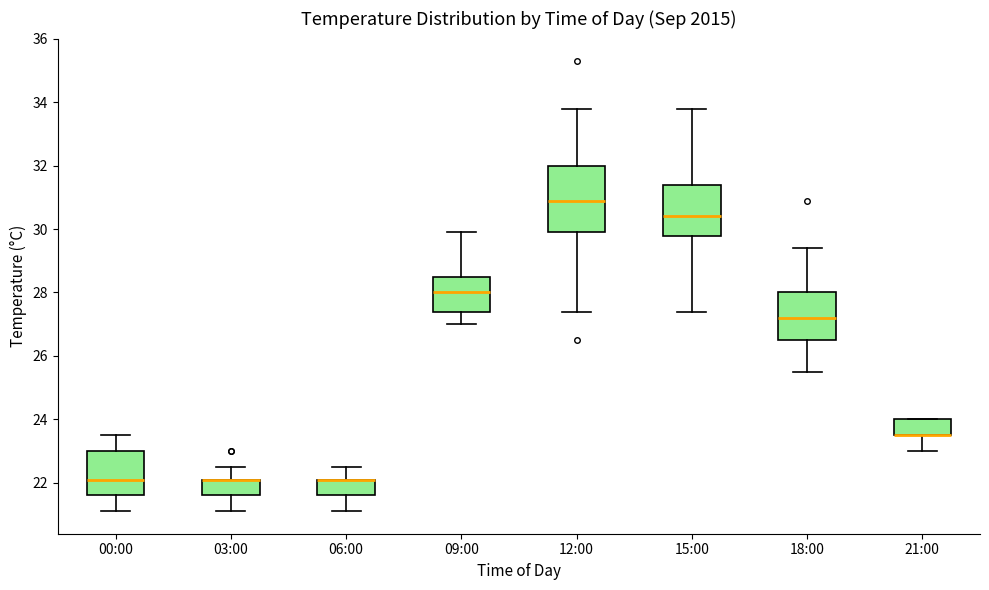

Comparing the boxes themselves (not the whiskers), which one is the tallest?

12:00